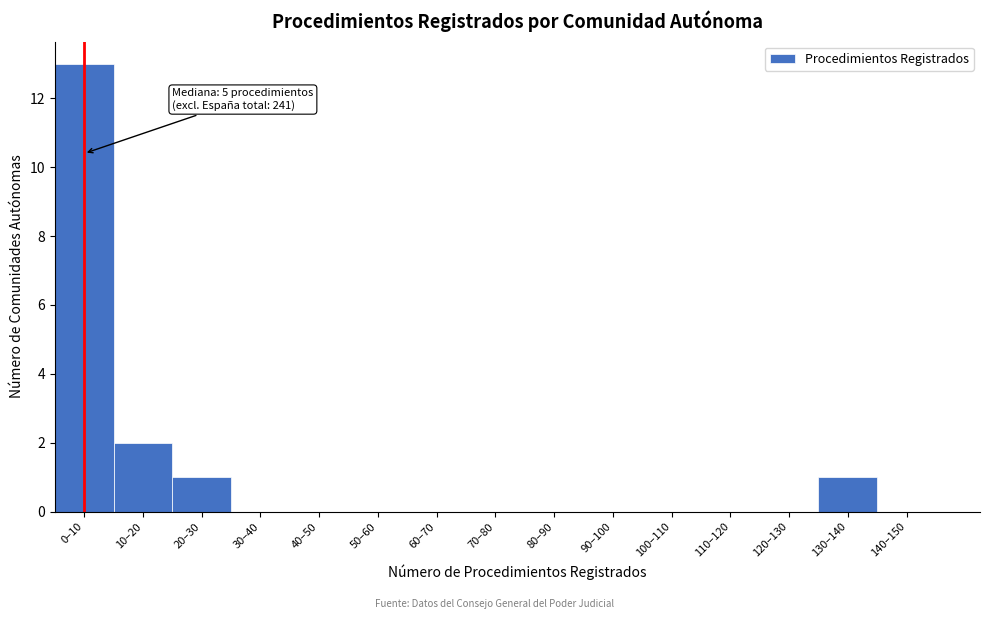

Reading left to right, transcribe all the data shown in this chart.

0–10=13	10–20=2	20–30=1	30–40=0	40–50=0	50–60=0	60–70=0	70–80=0	80–90=0	90–100=0	100–110=0	110–120=0	120–130=0	130–140=1	140–150=0